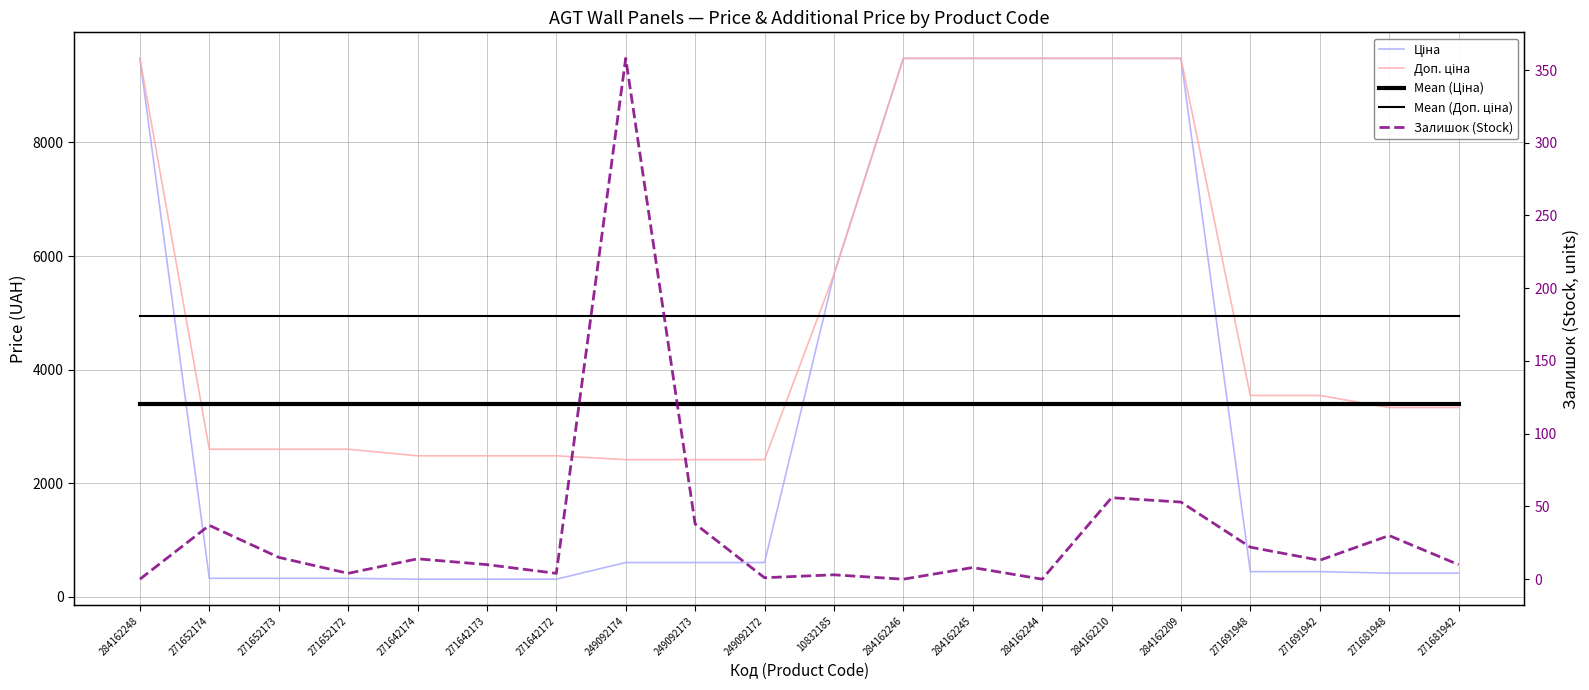

Between 271652174 and 249092172, which is larger?

249092172